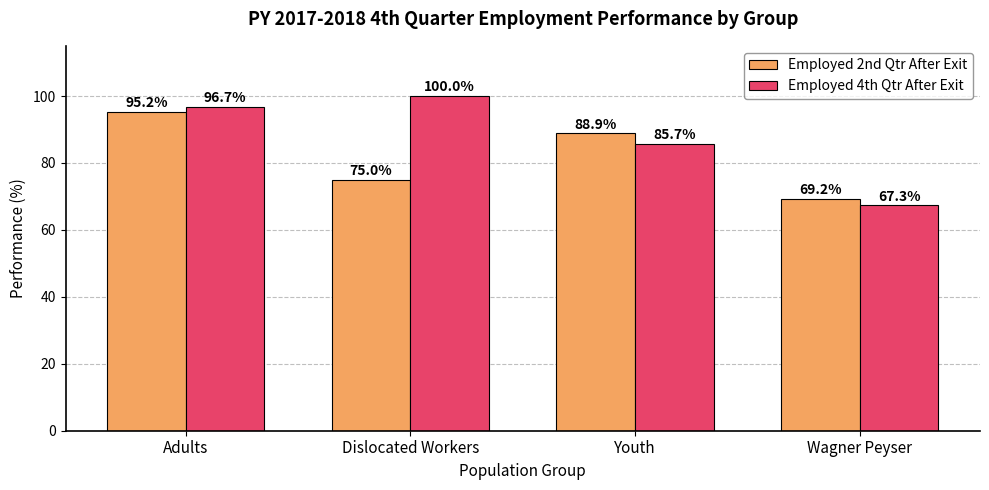

Reading left to right, what are all the values shown in this chart?

Employed 2nd Qtr After Exit: 95.2	75.0	88.9	69.2
Employed 4th Qtr After Exit: 96.7	100.0	85.7	67.3